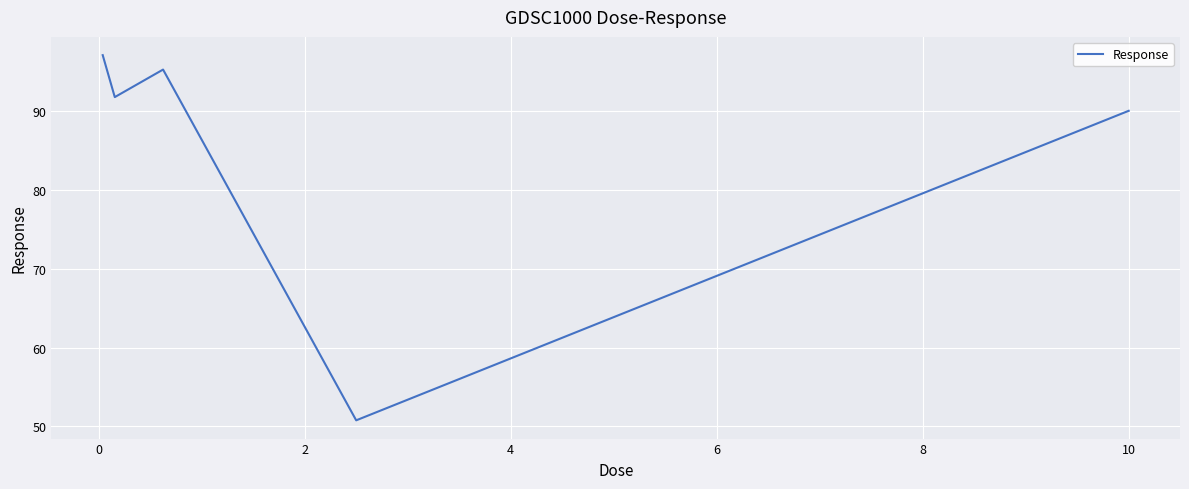

What is the difference between the maximum and minimum values?

46.4